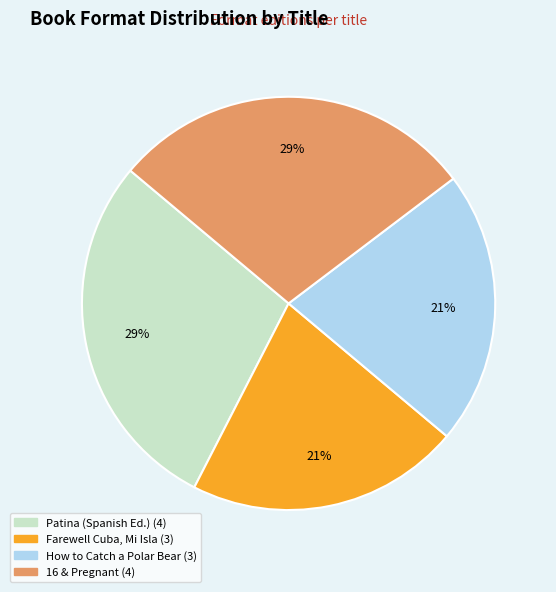

What is the largest slice in the pie chart?

Patina (Spanish Edition)